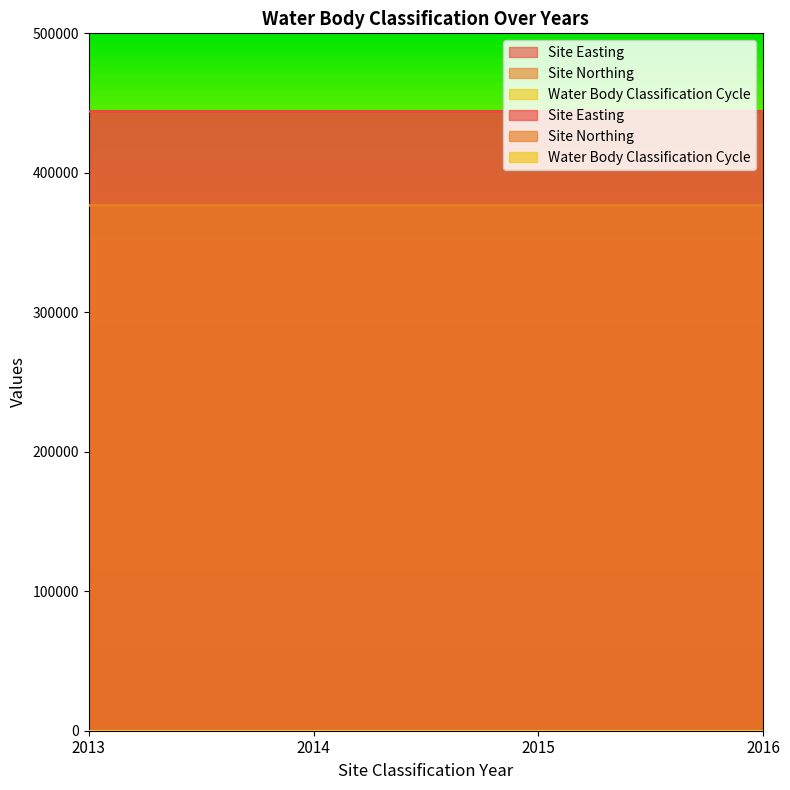

What is the value of the Water Body Classification Cycle point at the 3rd from the left?

2